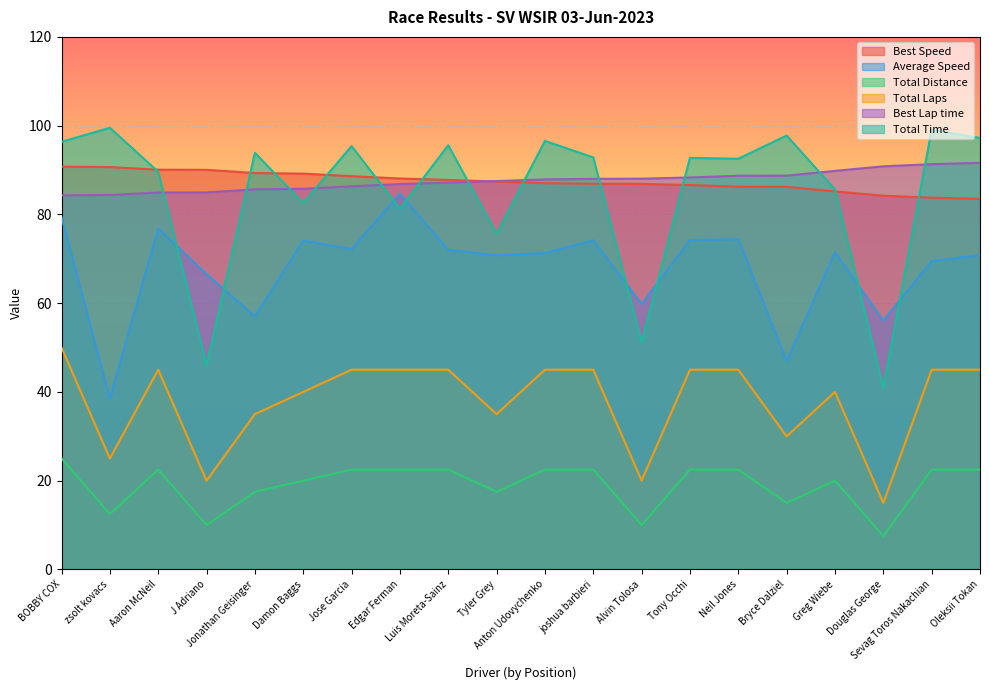

Reading right to left, transcribe all the data shown in this chart.

Total Laps: 22.5	22.5	7.5	20.0	15.0	22.5	22.5	10.0	22.5	22.5	17.5	22.5	22.5	22.5	20.0	17.5	10.0	22.5	12.5	25.0
Best Lap time: 91.6	91.3	90.8	89.8	88.7	88.7	88.3	88.0	88.0	87.9	87.5	87.2	86.8	86.3	85.8	85.6	85.0	84.9	84.4	84.3
Best Speed: 83.5	83.8	84.2	85.2	86.2	86.2	86.6	86.9	86.9	87.0	87.4	87.8	88.1	88.6	89.2	89.3	90.0	90.1	90.7	90.8
Average Speed: 70.8	69.5	56.1	71.5	46.9	74.4	74.2	59.8	74.2	71.3	70.8	72.0	84.7	72.2	74.1	57.0	66.6	76.8	38.4	79.4
Total Time: 97.2	99.1	40.9	85.6	97.8	92.5	92.7	51.2	92.8	96.6	75.6	95.6	81.3	95.4	82.6	93.9	46.0	89.6	99.5	96.4
Total Distance: 45.0	45.0	15.0	40.0	30.0	45.0	45.0	20.0	45.0	45.0	35.0	45.0	45.0	45.0	40.0	35.0	20.0	45.0	25.0	50.0